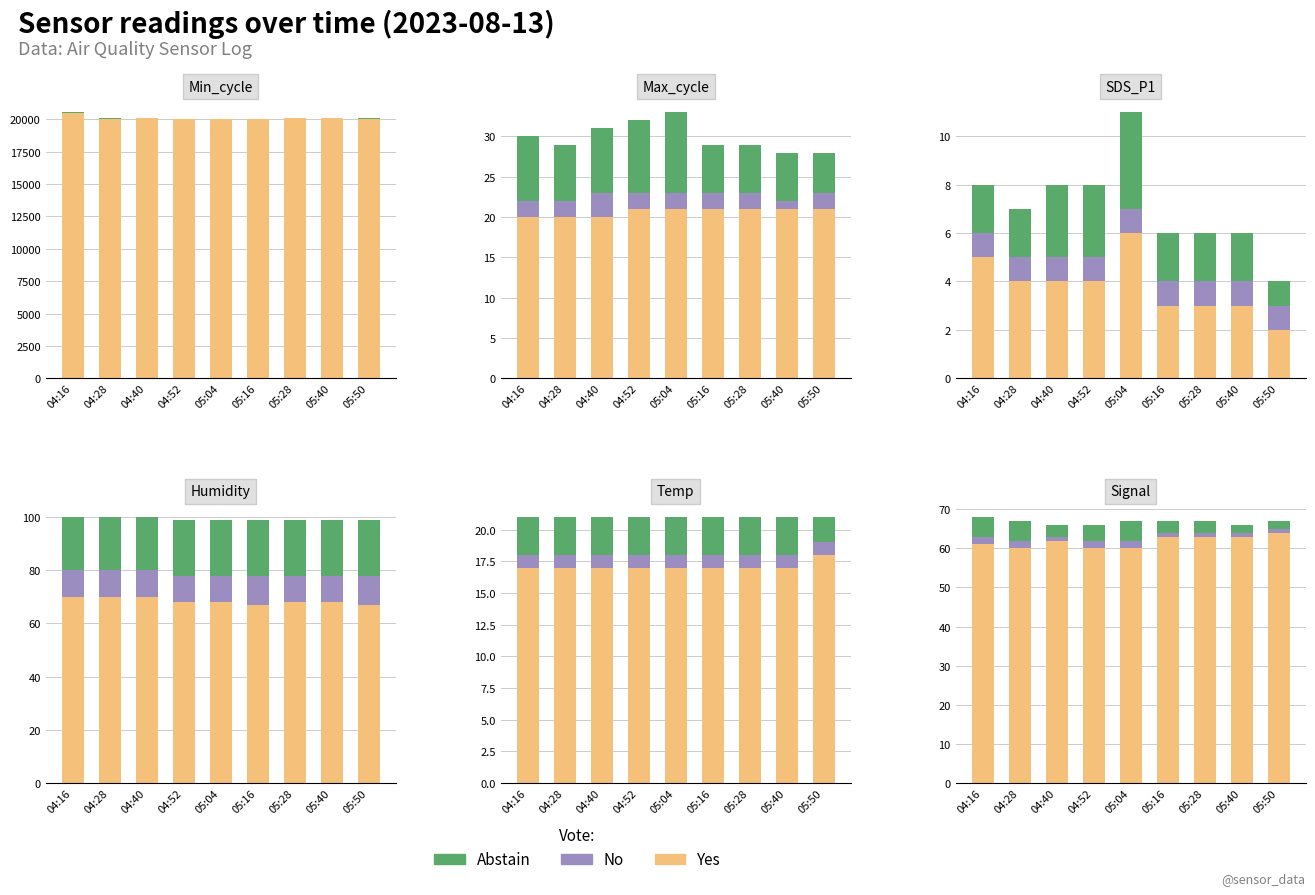

What is the value of the Abstain bar at the 6th from the left?

3